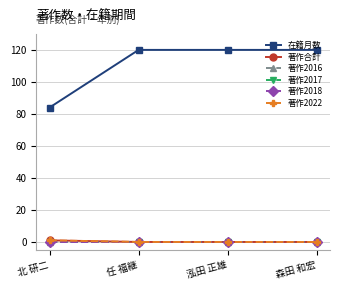

Is this an area chart (filled region under the line)?

No